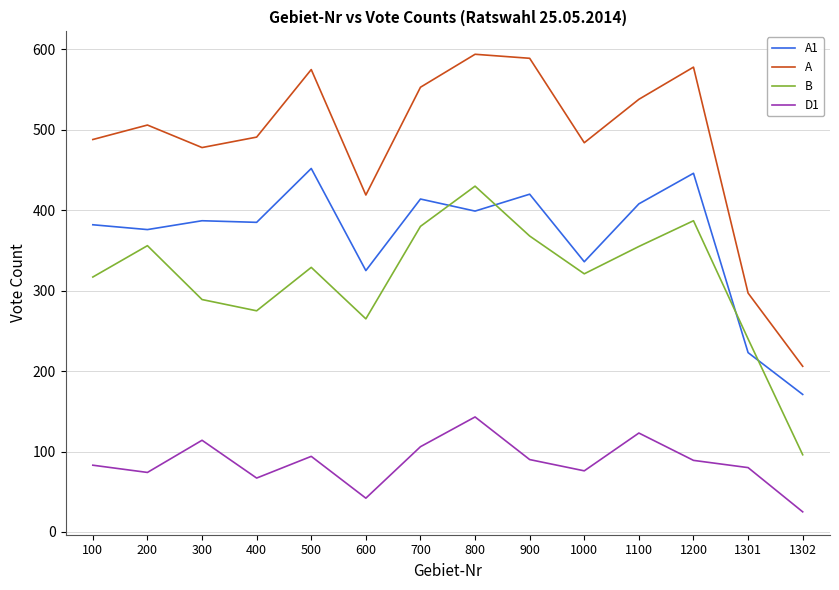

At which category does the chart reach its minimum across all series?

1302